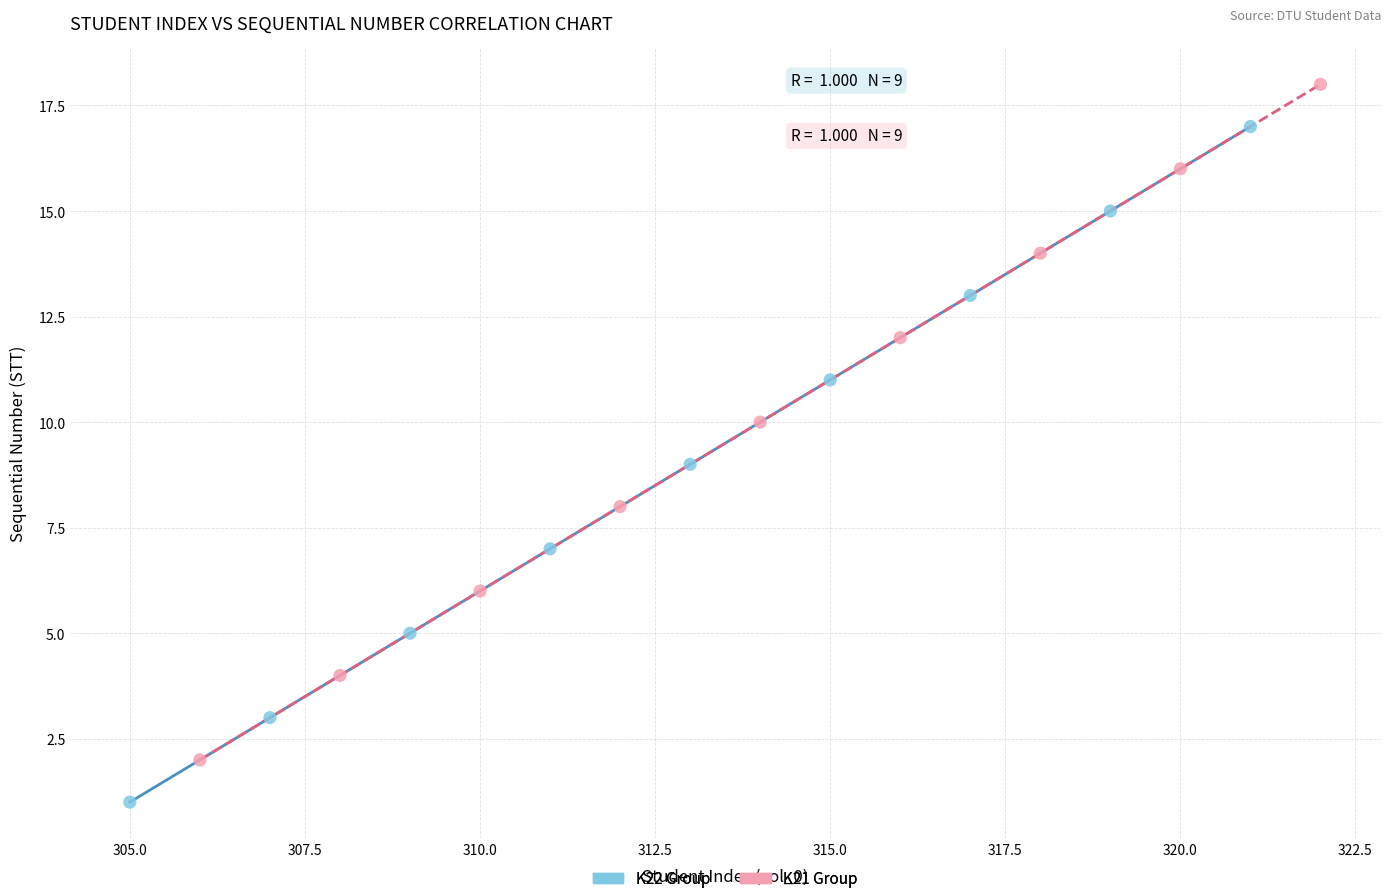

Which series reaches the minimum Y coordinate?

K22 Group